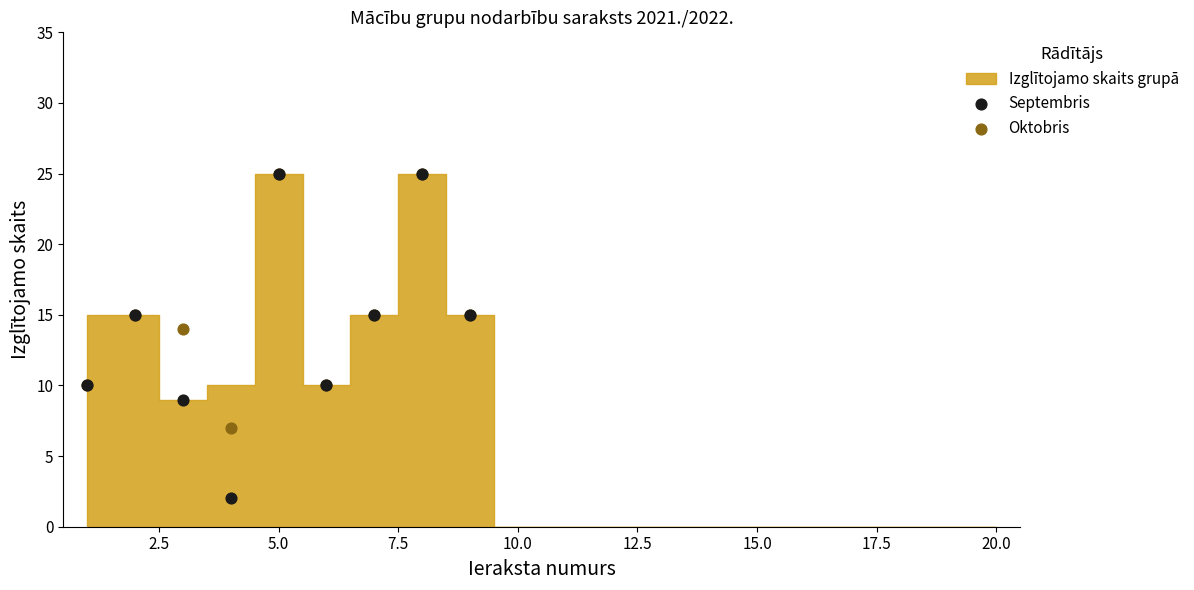

In the Septembris series, what Y value is closest to 13?

15